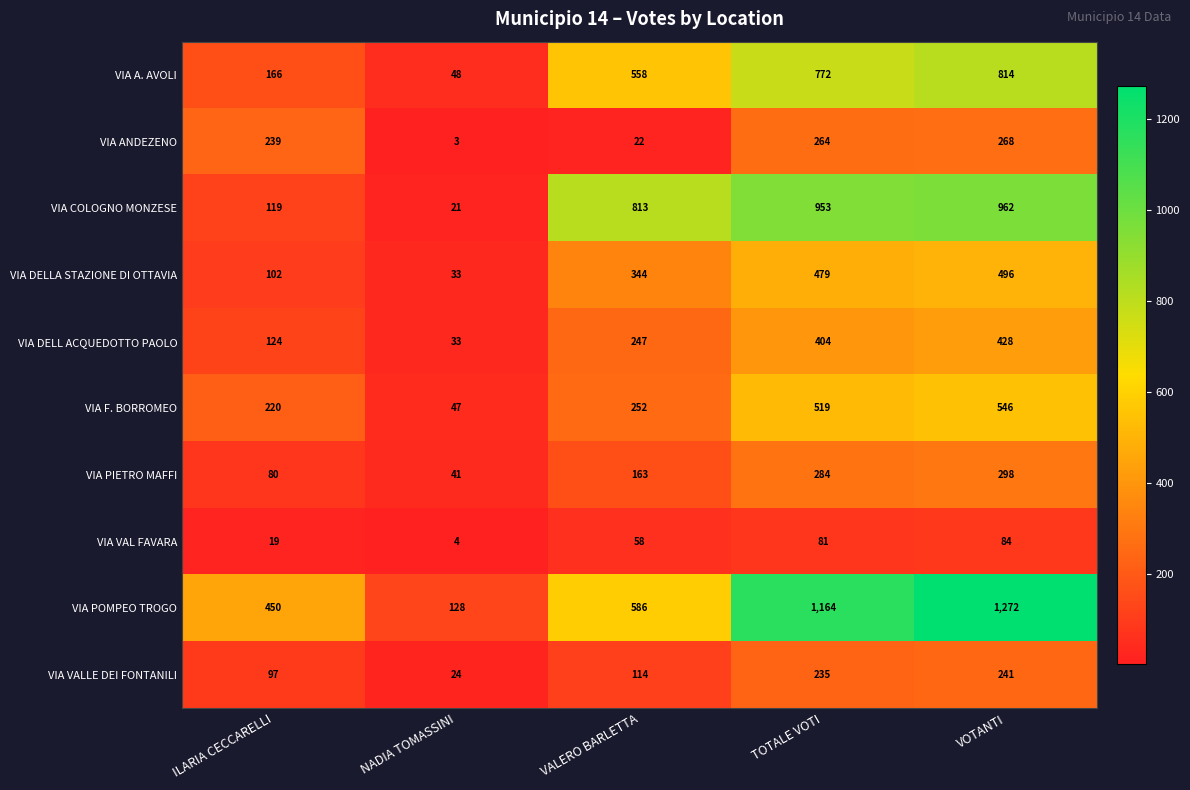

What is the minimum value shown in the chart?

3